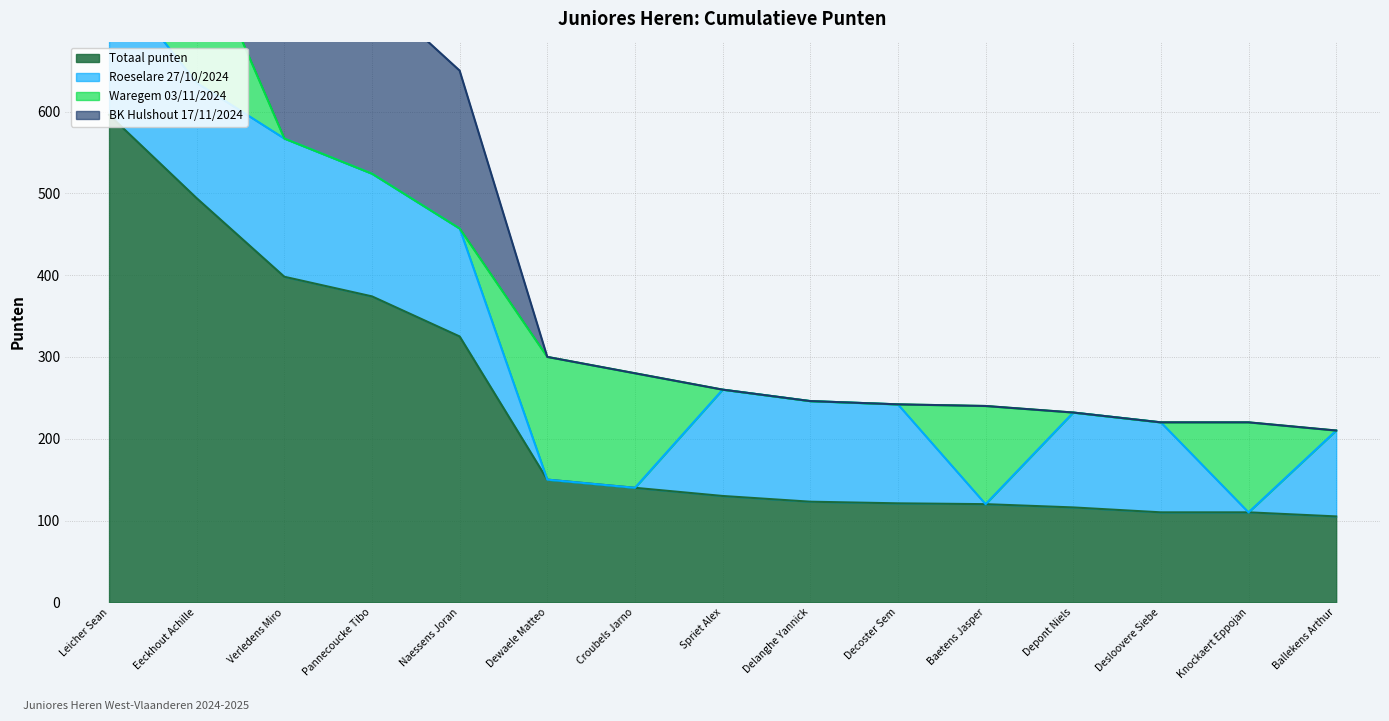

The Totaal punten series shows 110 at Desloovere Siebe. True or false?

True